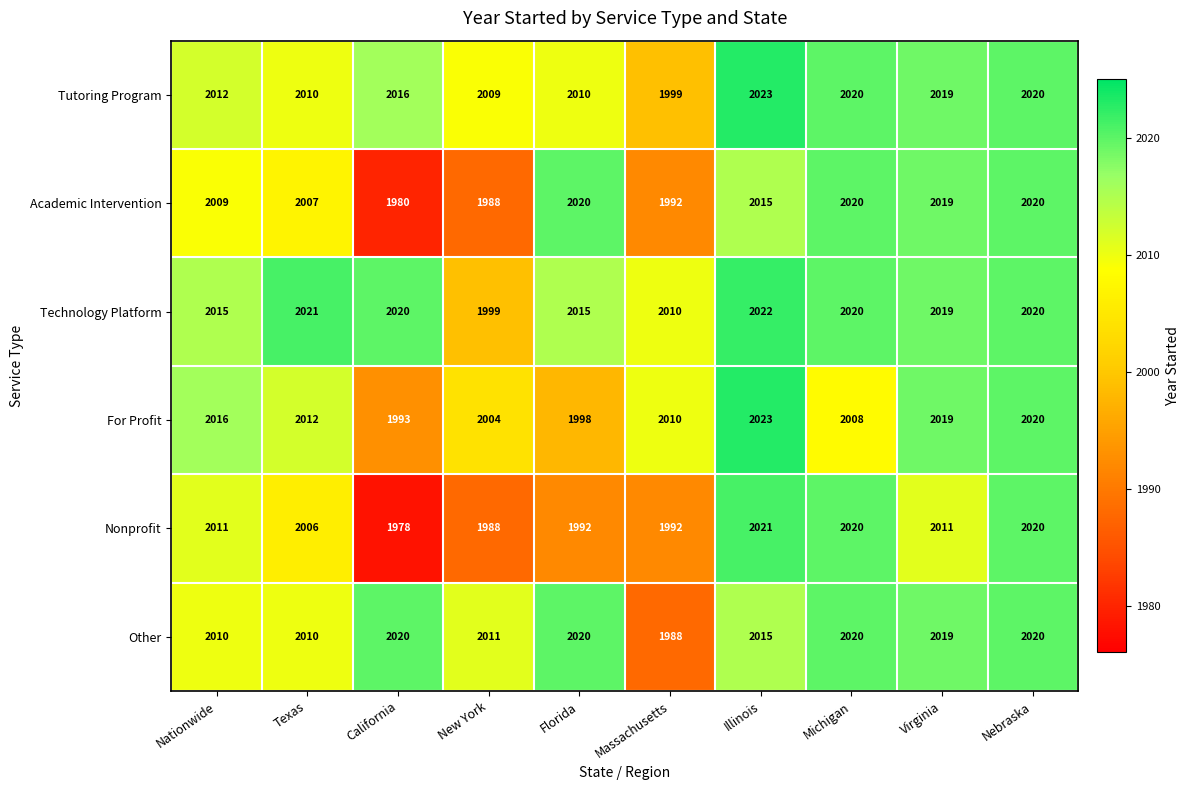

Which series changed the most between California and Michigan?

Nonprofit